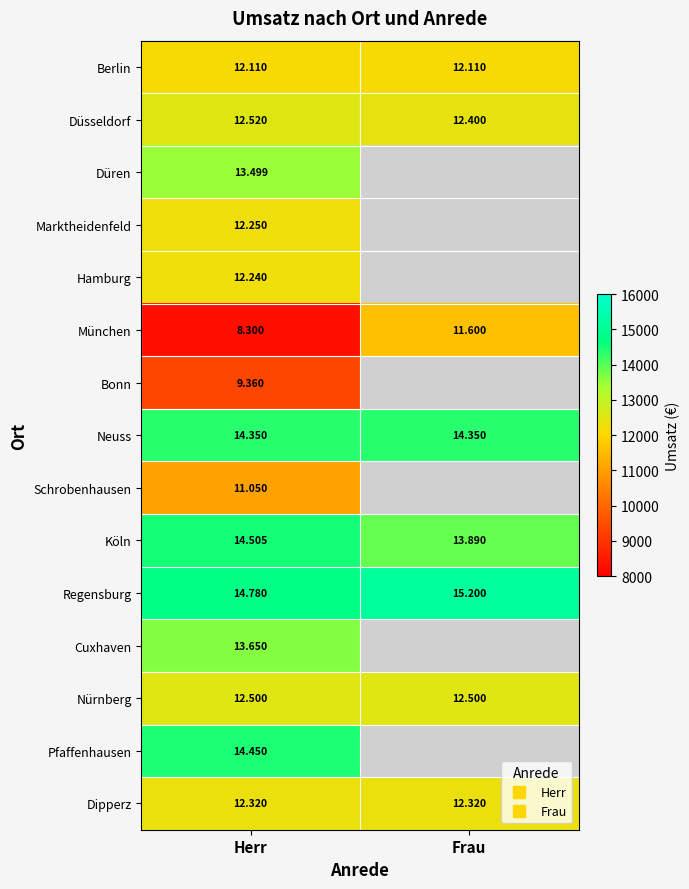

What value does the Regensburg series have at Herr?

14780.0